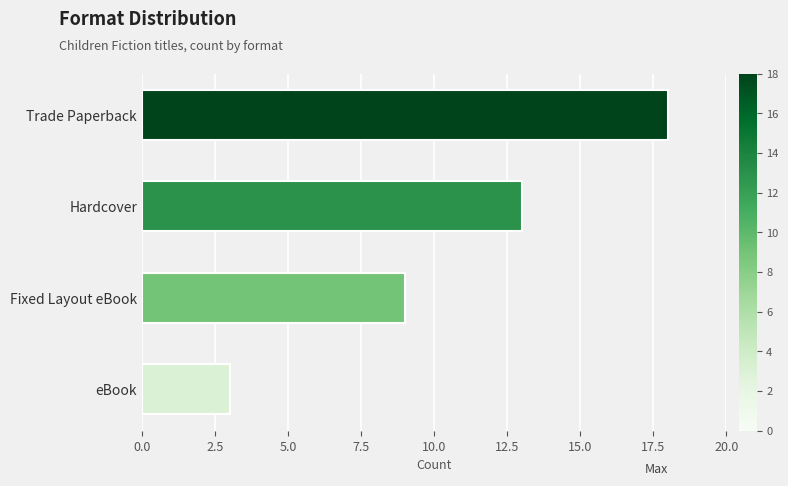

Count the values in the range 9 to 18.

3